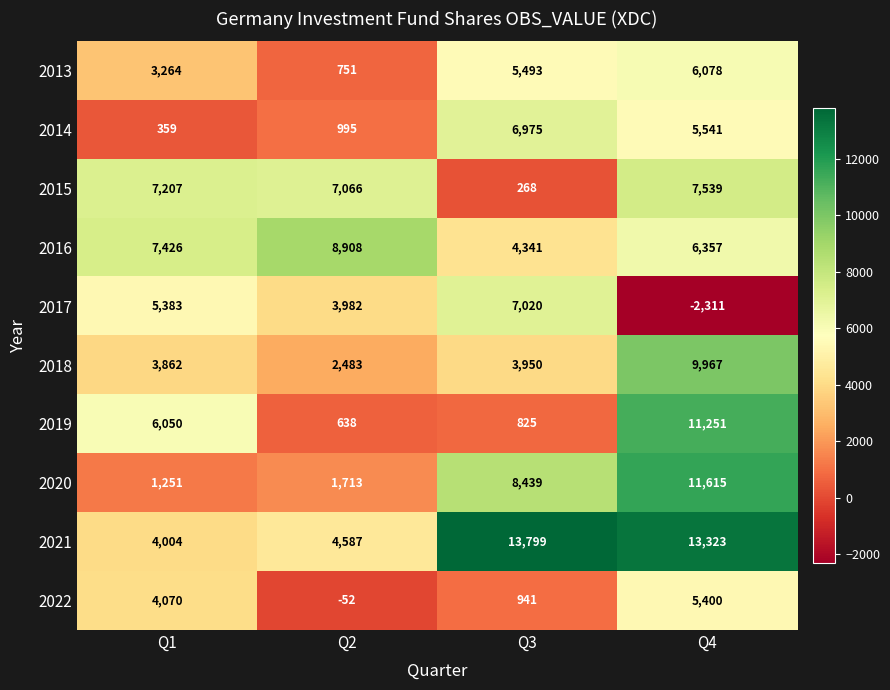

Rank the categories by 2022 value from highest to lowest.

Q4, Q1, Q3, Q2